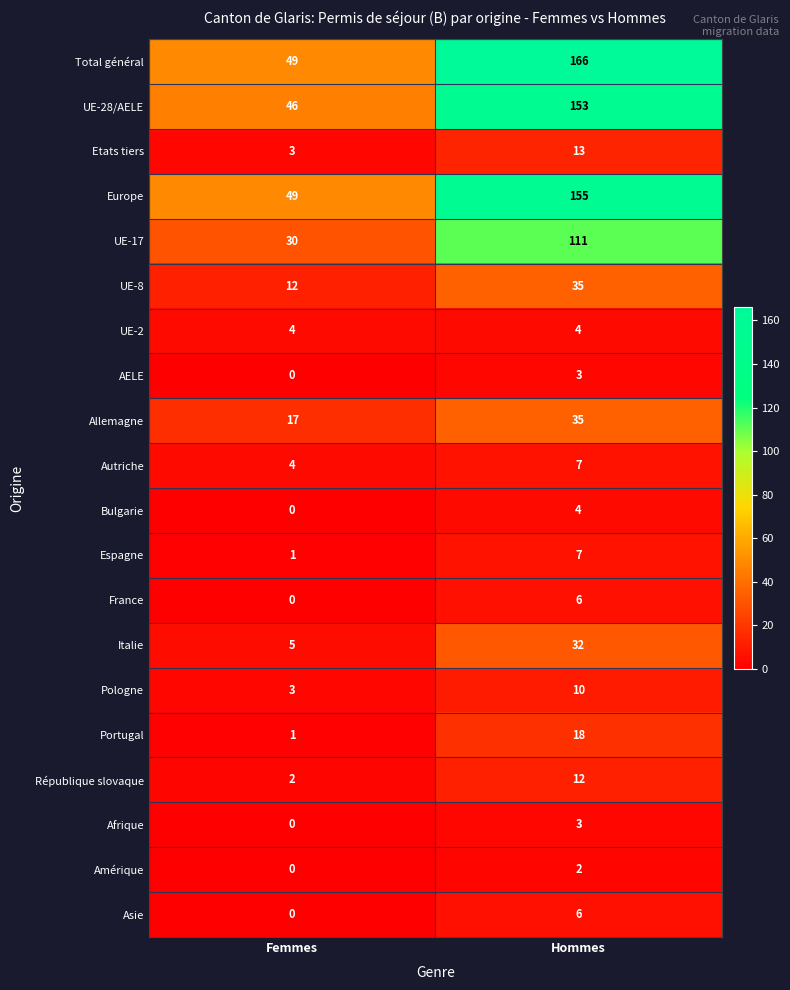

At which label is Asie closest to 3?

Femmes